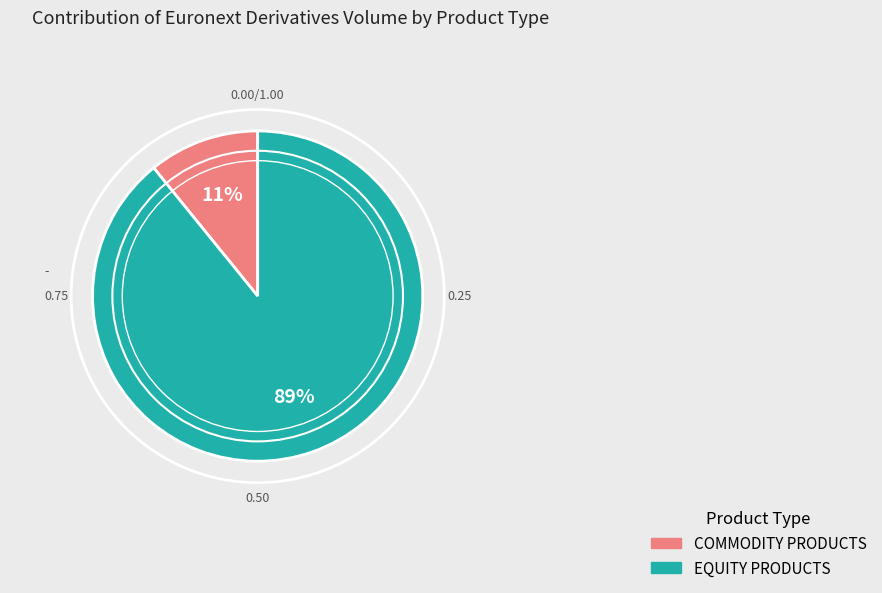

Do COMMODITY PRODUCTS and EQUITY PRODUCTS together represent more than half of the pie?

Yes